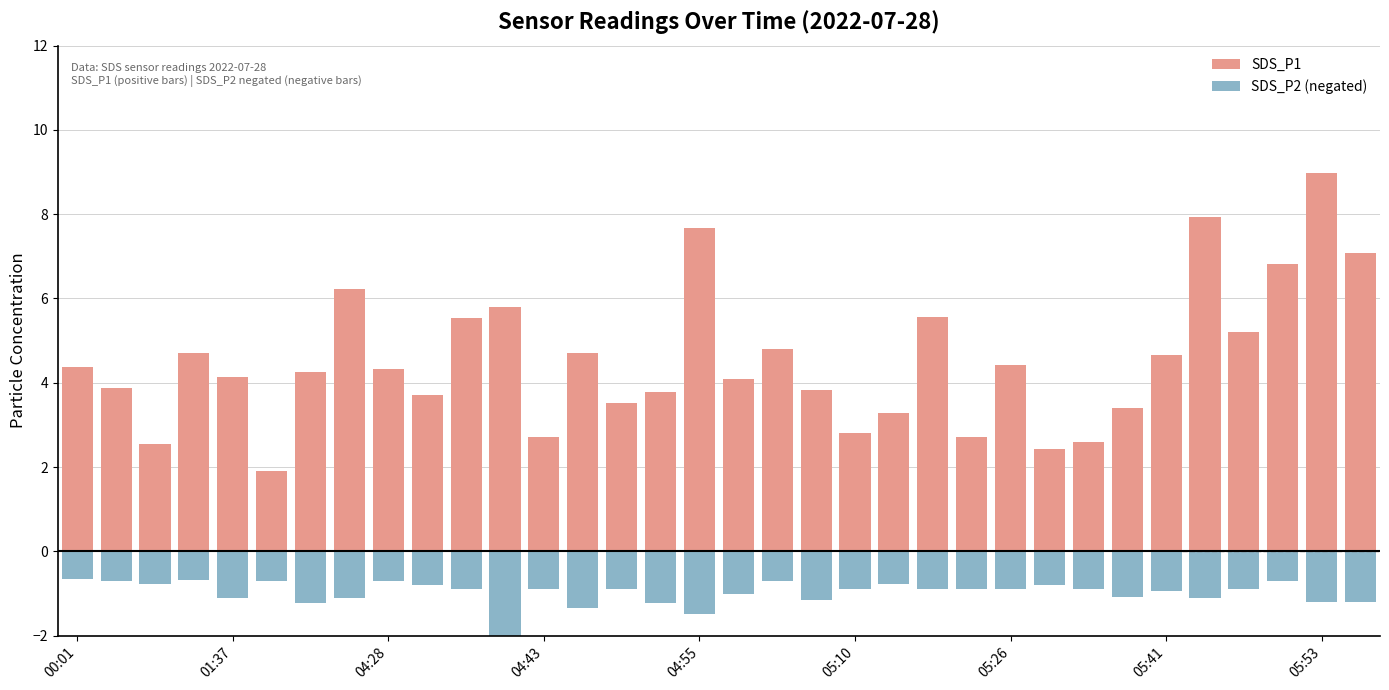

Reading right to left, what are all the values shown in this chart?

SDS_P1: 7.1	9.0	6.8	5.2	7.9	4.7	3.4	2.6	2.4	4.4	2.7	5.6	3.3	2.8	3.8	4.8	4.1	7.7	3.8	3.5	4.7	2.7	5.8	5.5	3.7	4.3	6.2	4.2	1.9	4.1	4.7	2.5	3.9	4.4
SDS_P2 (negated): -1.2	-1.2	-0.7	-0.9	-1.1	-0.9	-1.1	-0.9	-0.8	-0.9	-0.9	-0.9	-0.8	-0.9	-1.1	-0.7	-1.0	-1.5	-1.2	-0.9	-1.4	-0.9	-2.0	-0.9	-0.8	-0.7	-1.1	-1.2	-0.7	-1.1	-0.7	-0.8	-0.7	-0.7